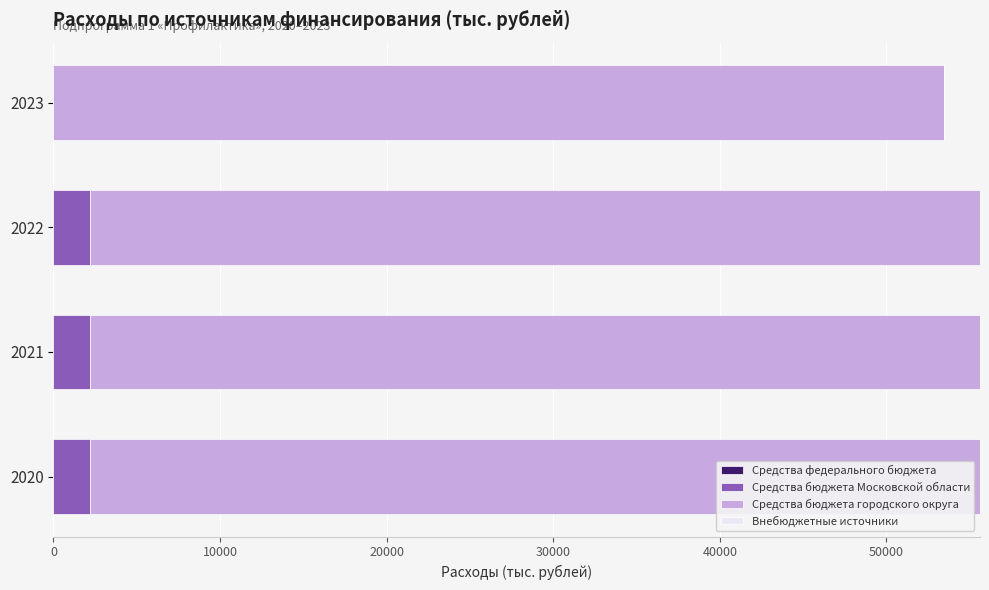

The Средства бюджета Московской области series shows 0.0 at 2023. True or false?

True